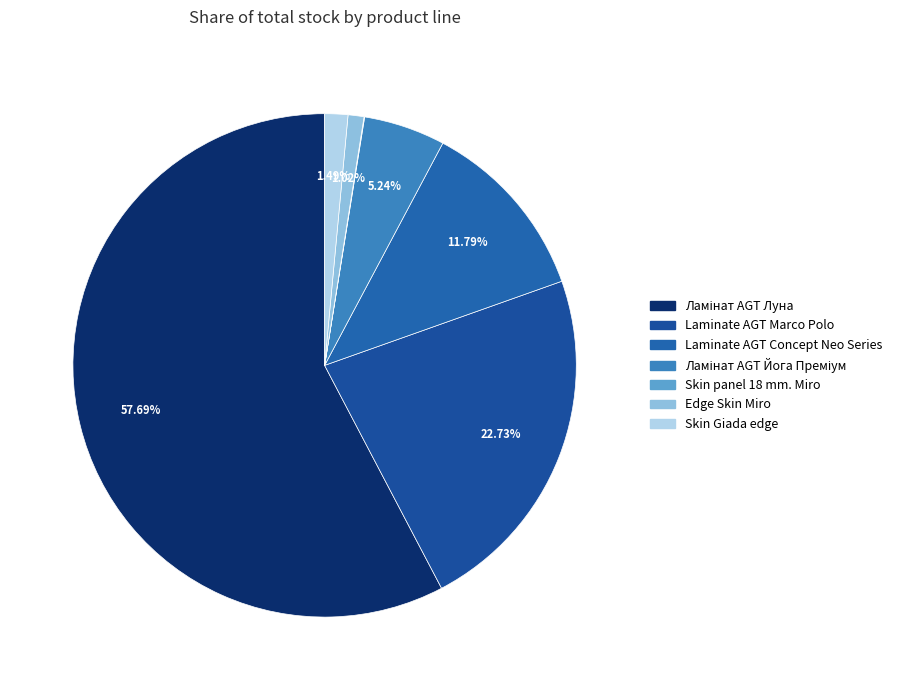

What is the change in value from Ламінат AGT Луна to Ламінат AGT Йога Преміум?

-15323